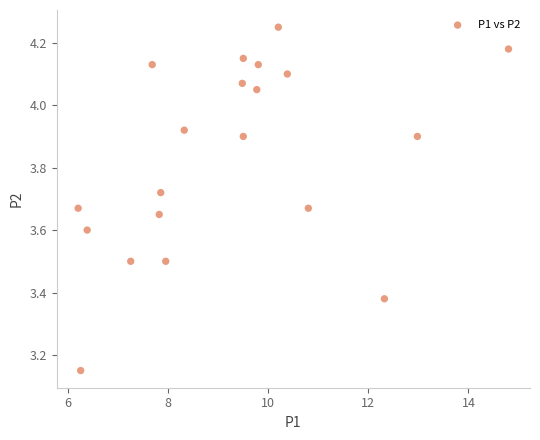

What is the range of Y values (max minus min)?

1.1